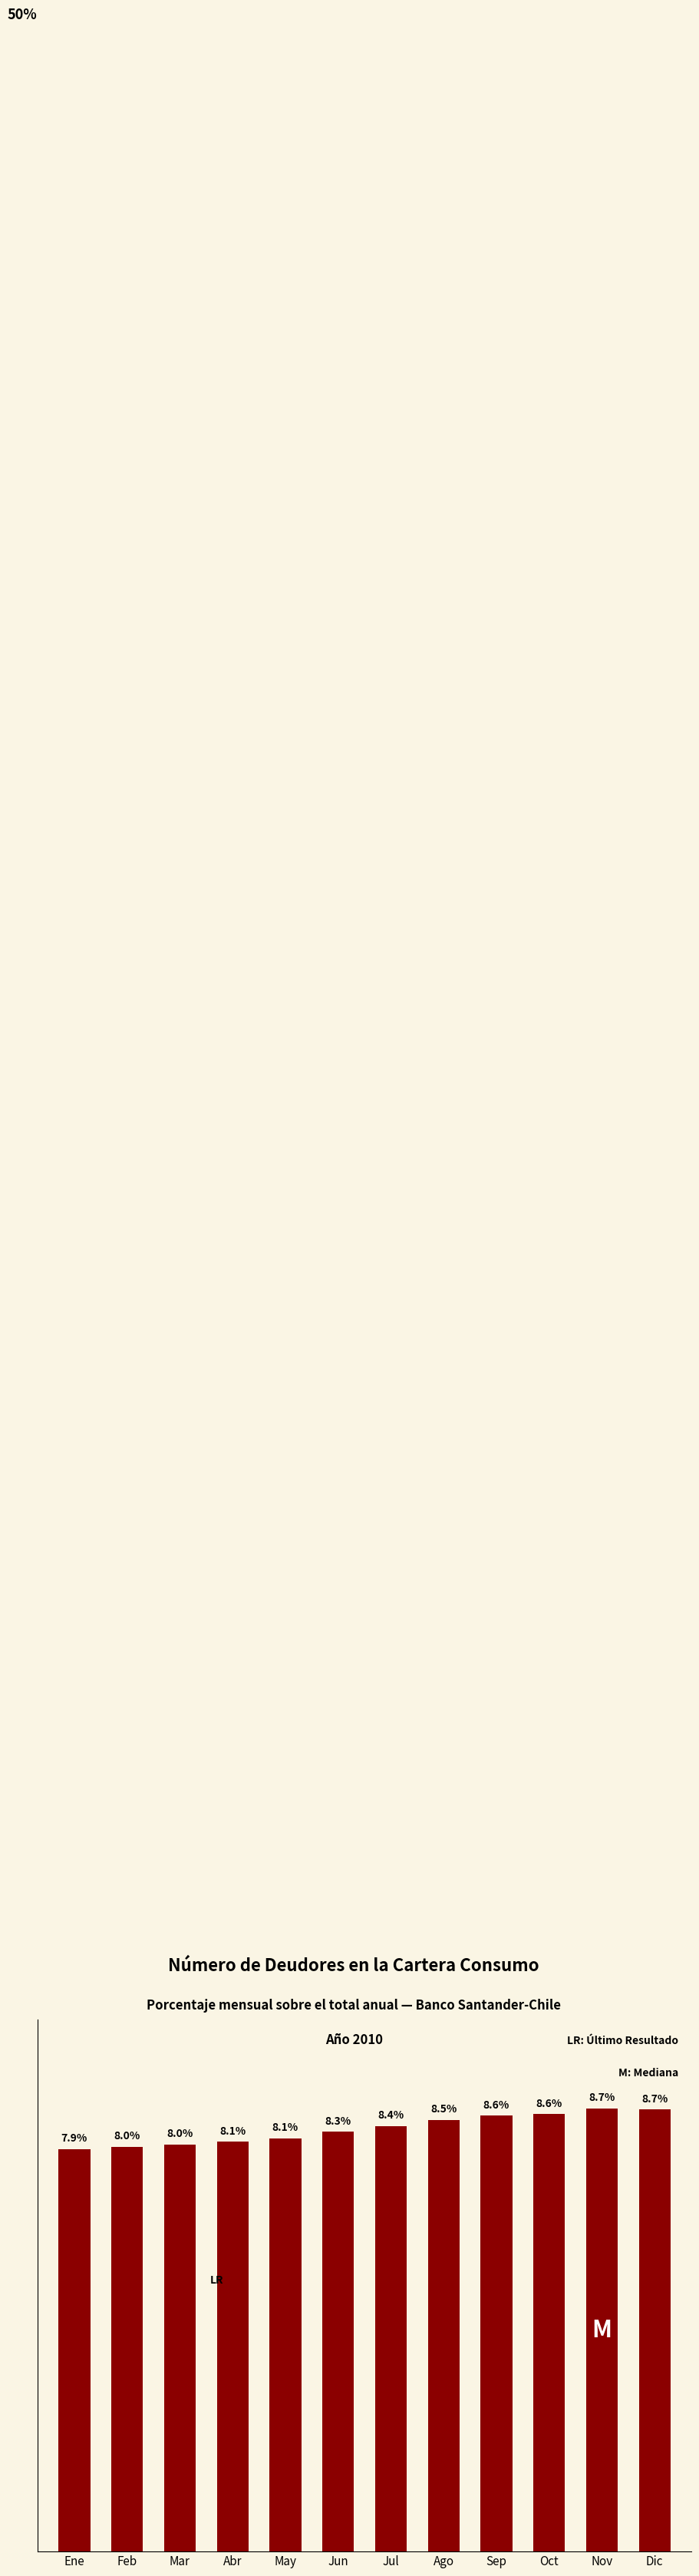

Which label corresponds to the smallest value in the chart?

Ene